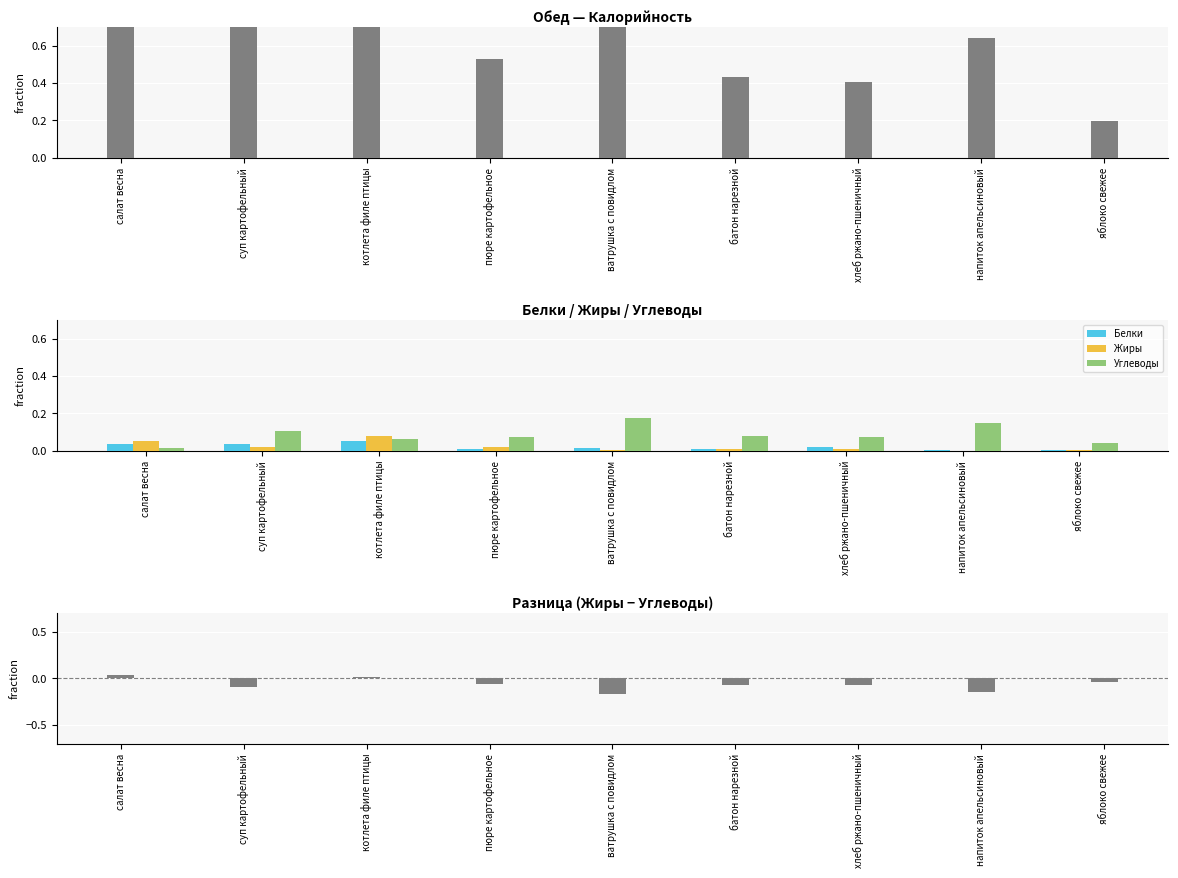

How many bars are there in total?

45